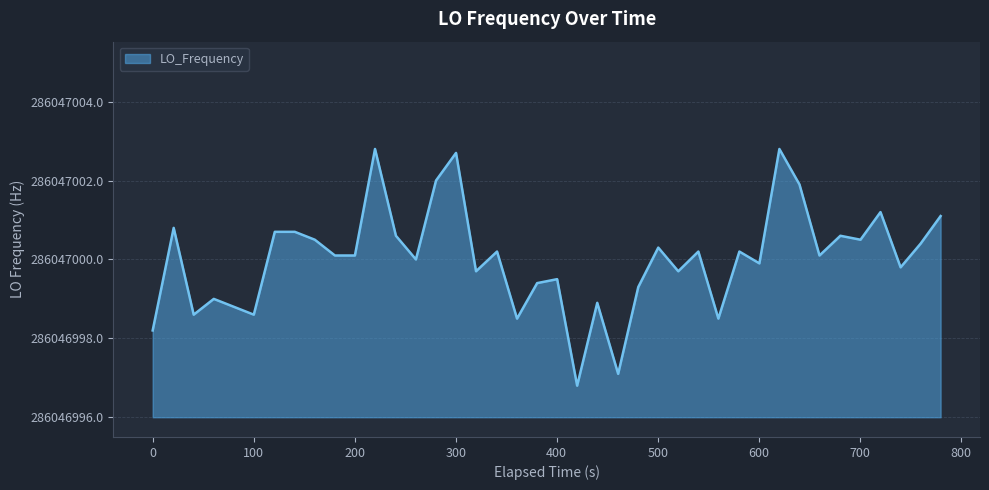

Does the chart have visible grid lines?

Yes